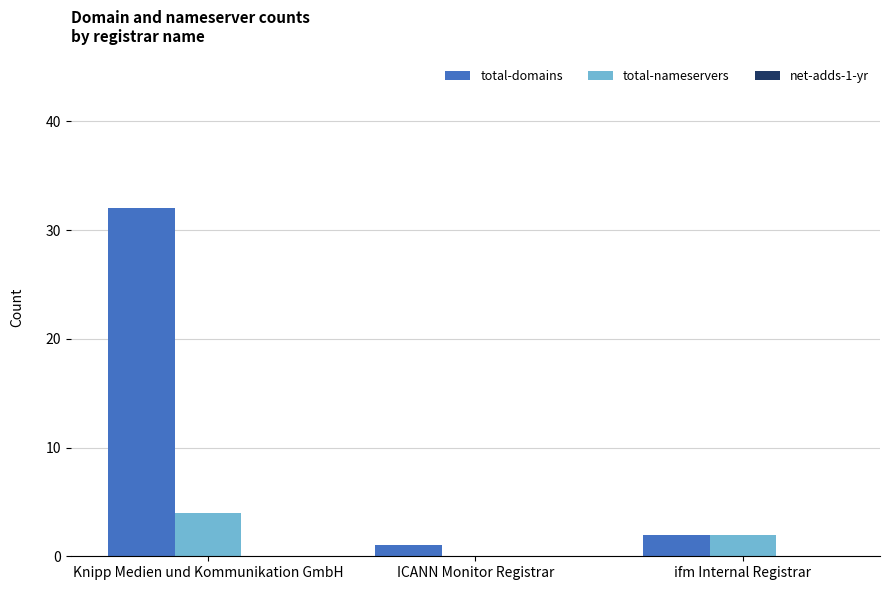

Which series has the largest total across all categories?

total-domains